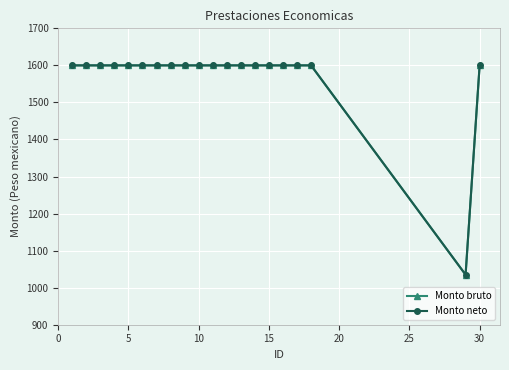

True or false: Monto bruto and Monto neto intersect in this chart.

False